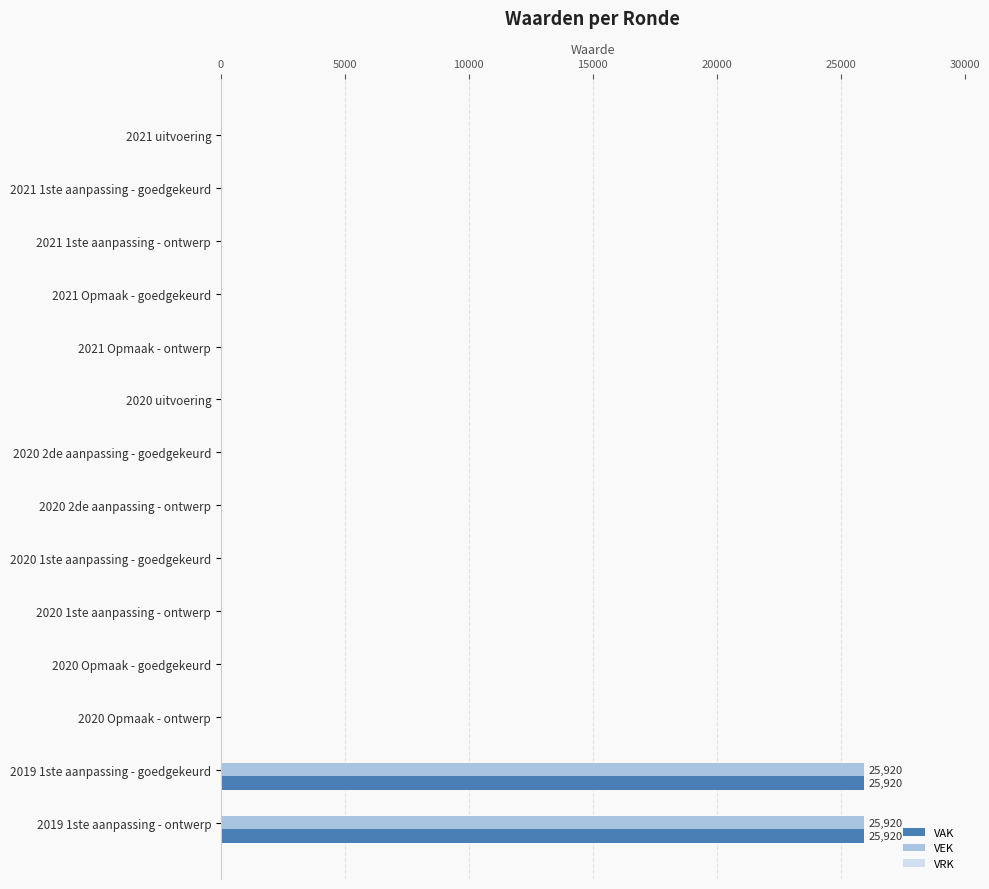

The value of VAK at 2020 1ste aanpassing - ontwerp is 0. True or false?

True